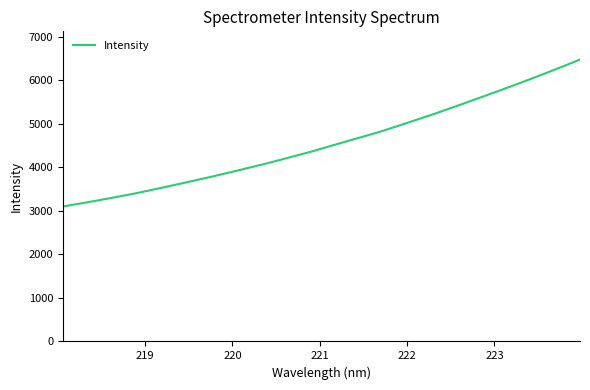

What is the sum of all values?

145749.4